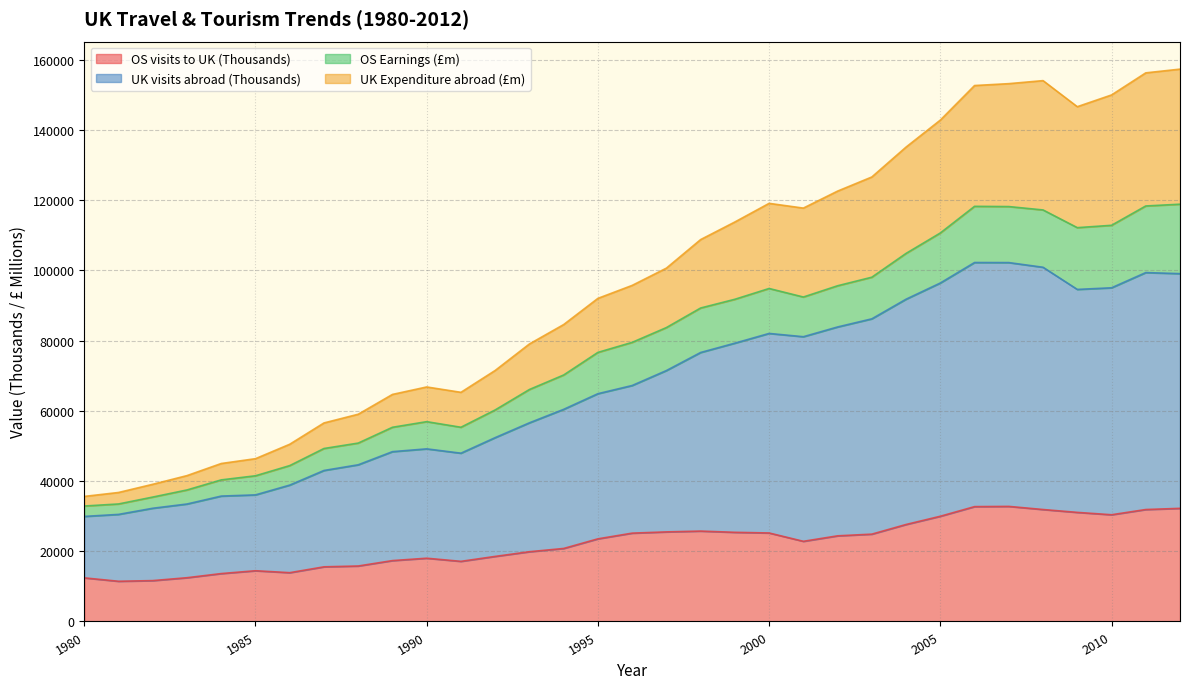

What is the minimum value for OS visits to UK (Thousands)?

11451